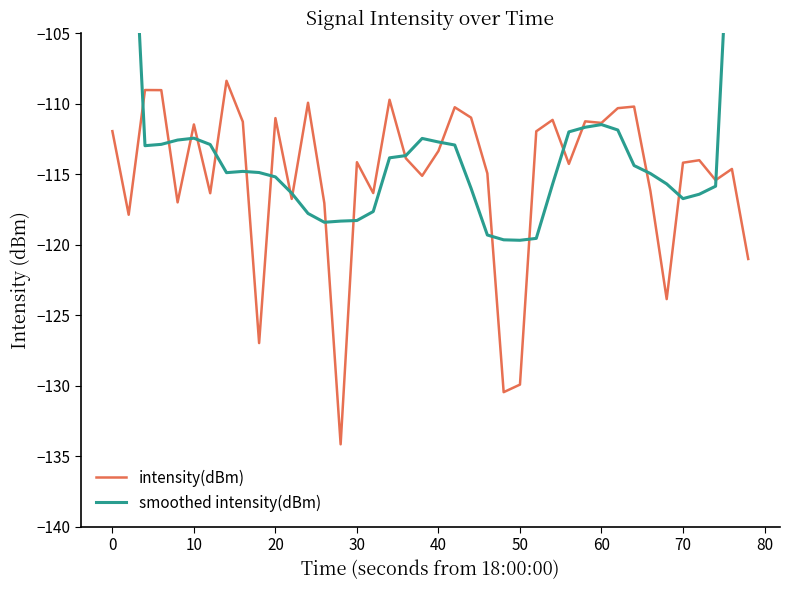

What are all the series names shown in the legend?

intensity(dBm), smoothed intensity(dBm)